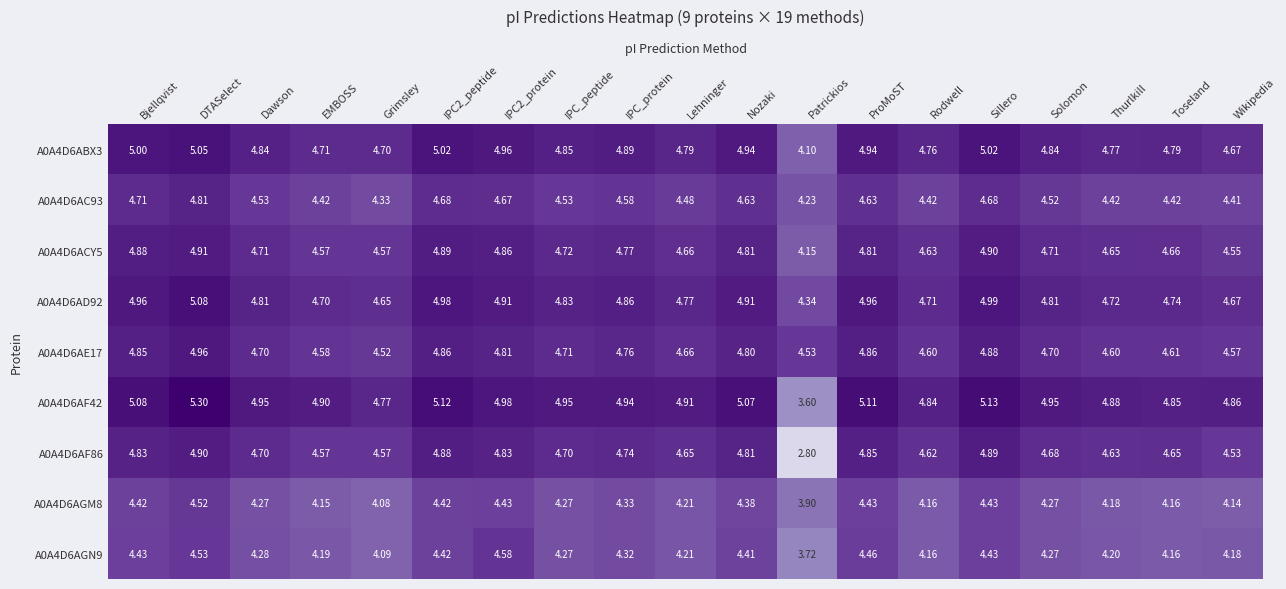

Is the value of A0A4D6AF42 at Dawson greater than the value of A0A4D6AGM8 at Bjellqvist?

Yes